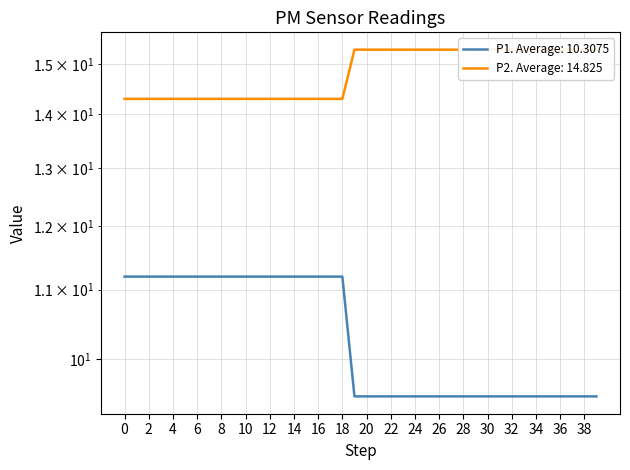

Reading left to right, what are all the values shown in this chart?

P1: 11.2	11.2	11.2	11.2	11.2	11.2	11.2	11.2	11.2	11.2	11.2	11.2	11.2	11.2	11.2	11.2	11.2	11.2	11.2	9.5	9.5	9.5	9.5	9.5	9.5	9.5	9.5	9.5	9.5	9.5	9.5	9.5	9.5	9.5	9.5	9.5	9.5	9.5	9.5	9.5
P2: 14.3	14.3	14.3	14.3	14.3	14.3	14.3	14.3	14.3	14.3	14.3	14.3	14.3	14.3	14.3	14.3	14.3	14.3	14.3	15.3	15.3	15.3	15.3	15.3	15.3	15.3	15.3	15.3	15.3	15.3	15.3	15.3	15.3	15.3	15.3	15.3	15.3	15.3	15.3	15.3